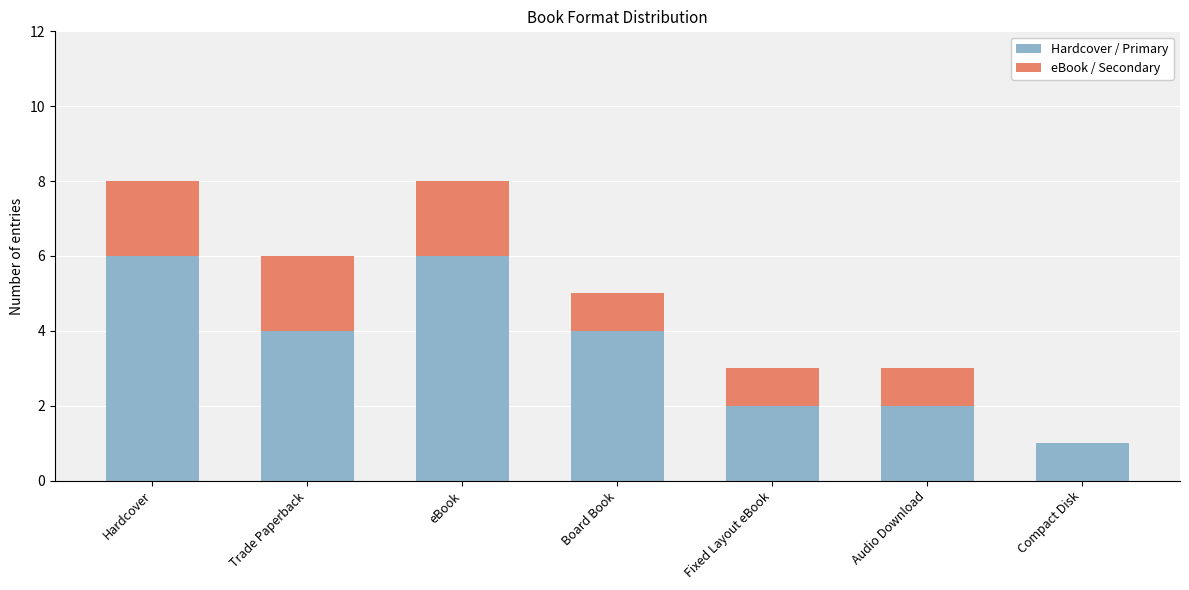

Are the bars horizontal?

No